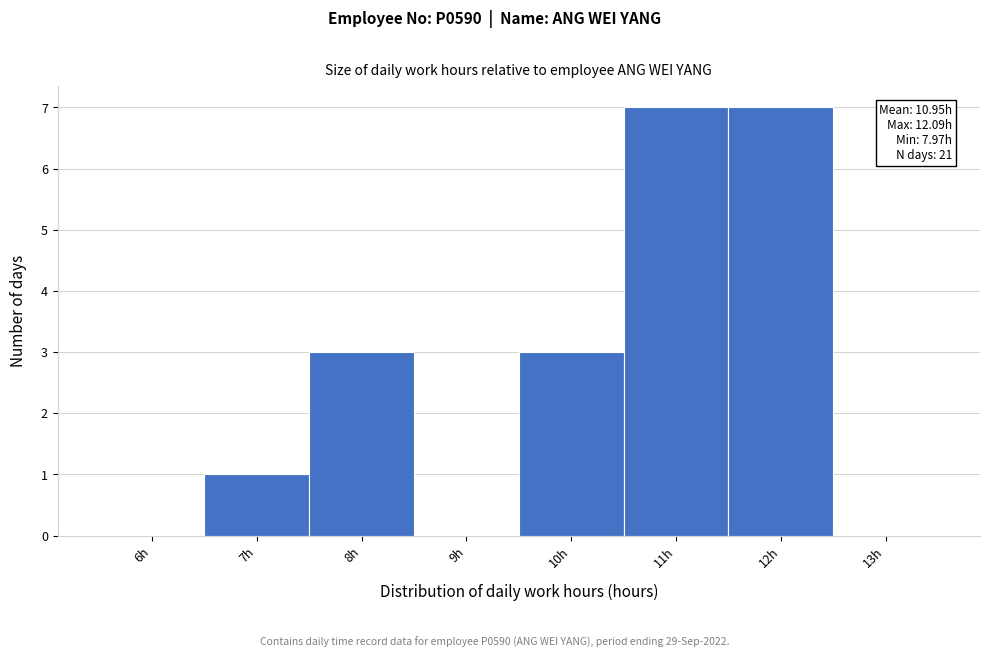

Reading left to right, what are all the values shown in this chart?

6h=0	7h=1	8h=3	9h=0	10h=3	11h=7	12h=7	13h=0